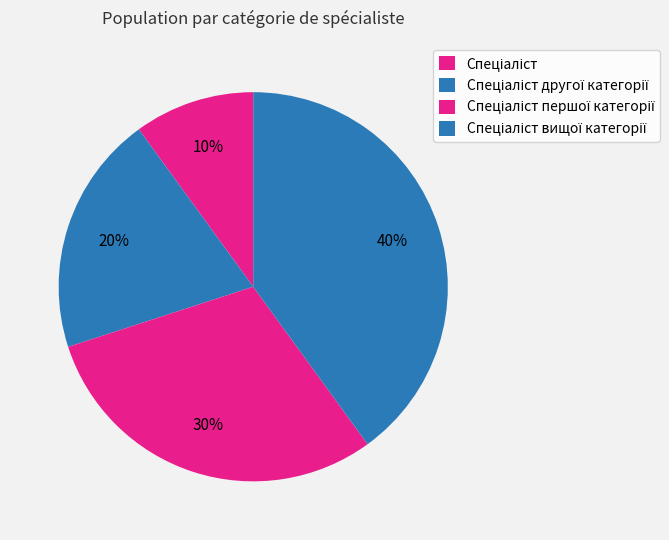

How many slices are in this pie chart?

4